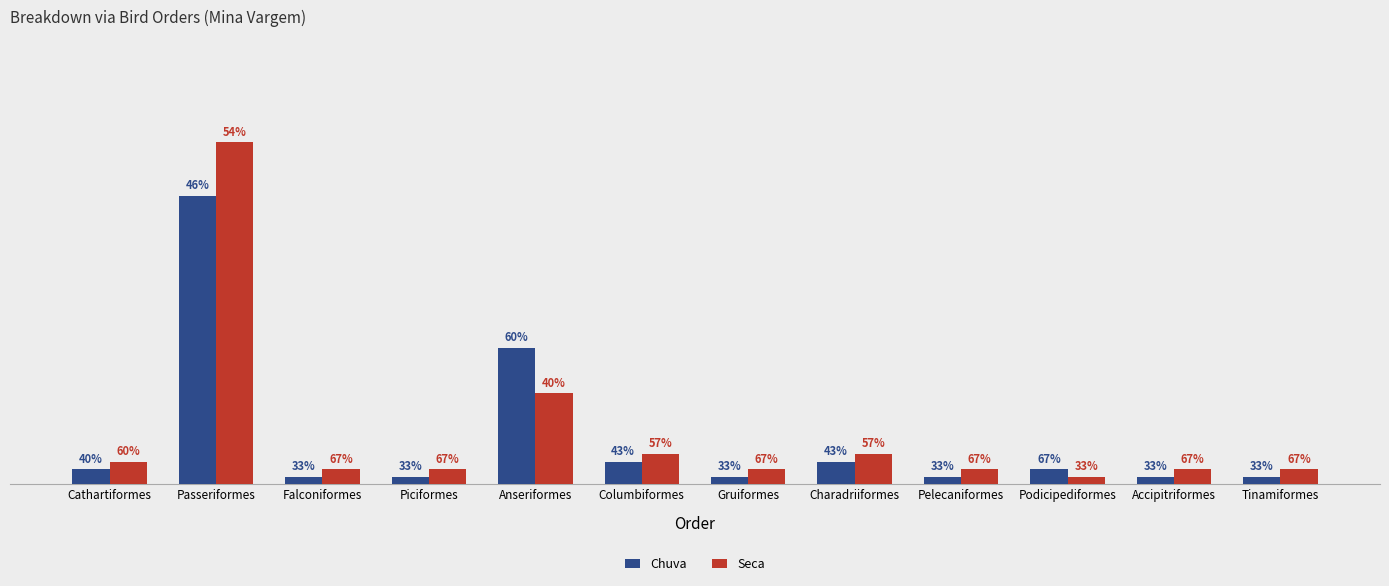

Is the value of Chuva at Falconiformes greater than the value of Seca at Falconiformes?

No